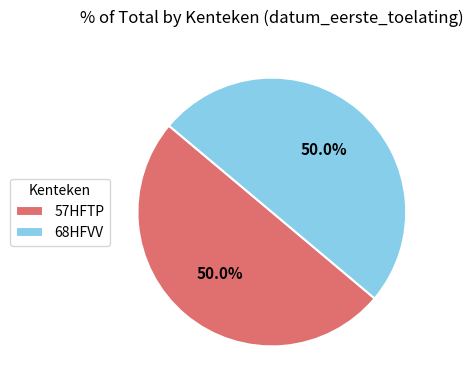

What percentage do 57HFTP and 68HFVV together represent?

100.0%